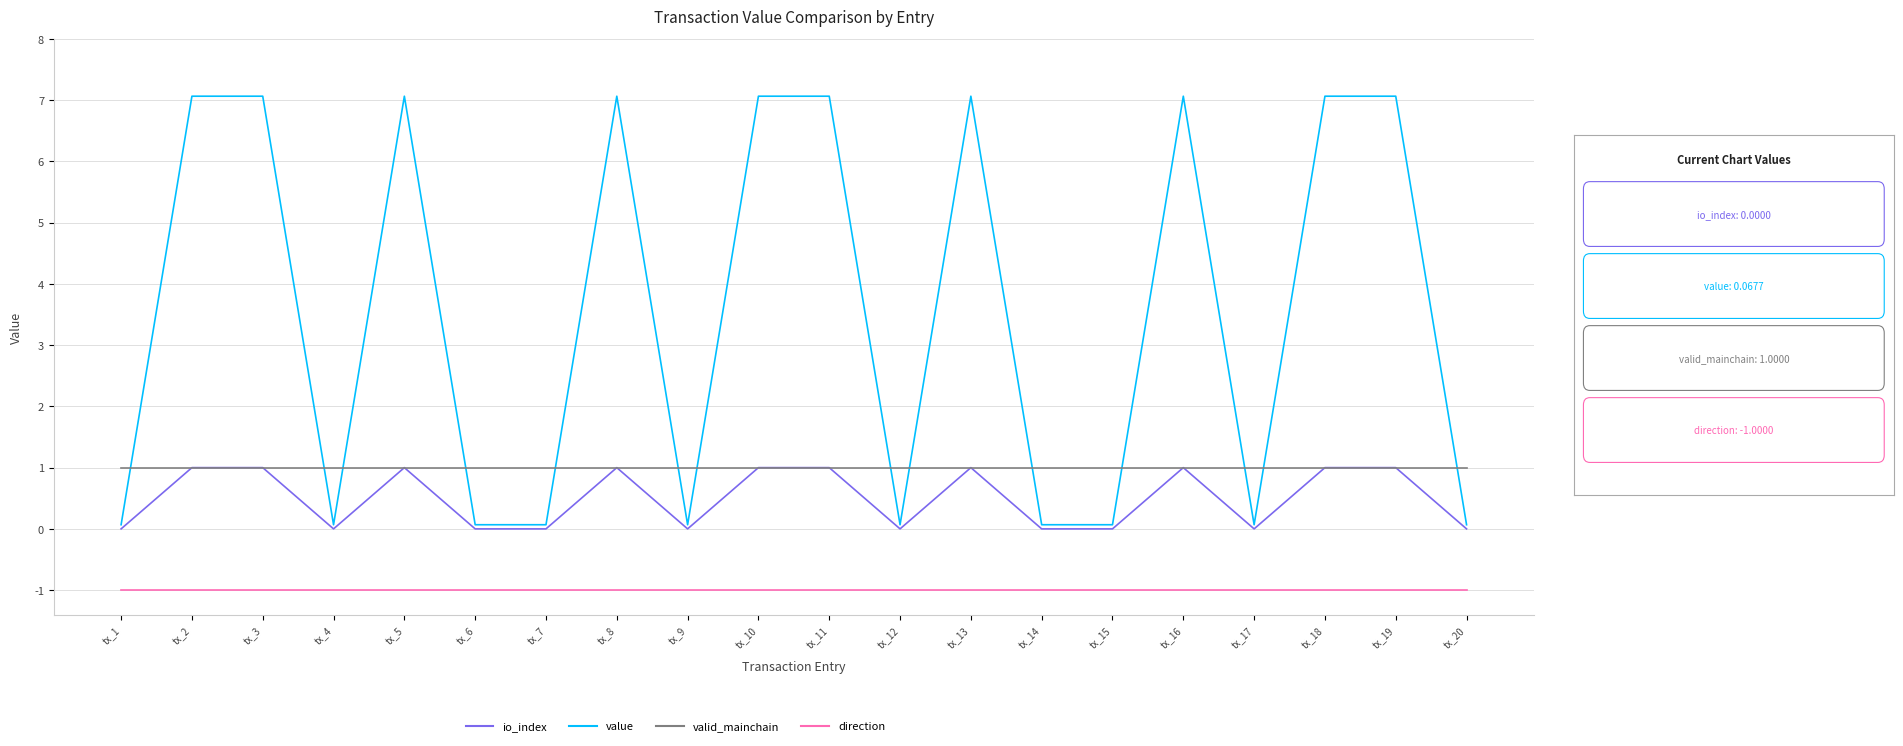

Is it true that value equals 0.1 at tx_9?

True